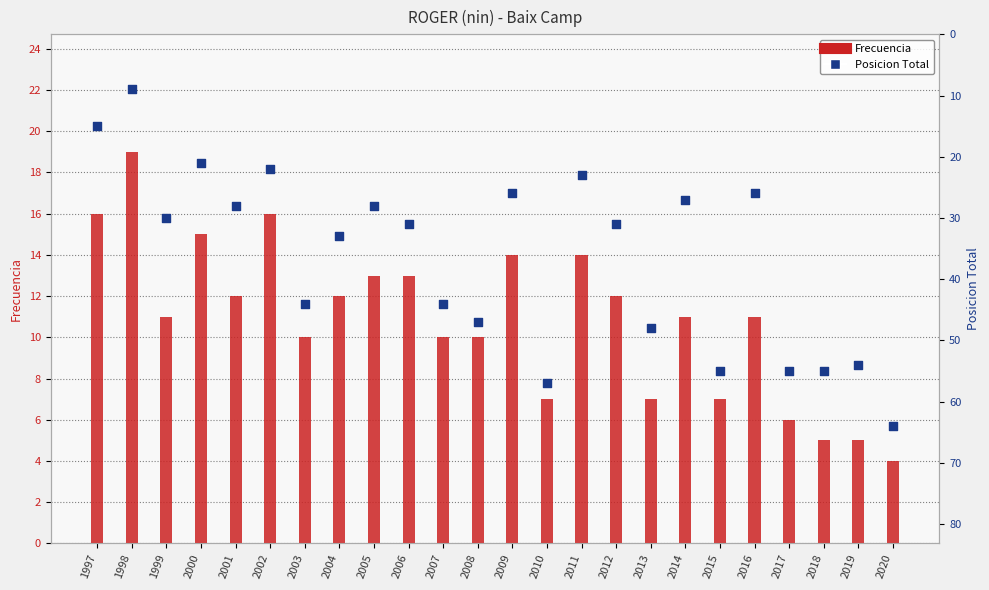

Which series reaches the maximum Y coordinate?

Posicion Total